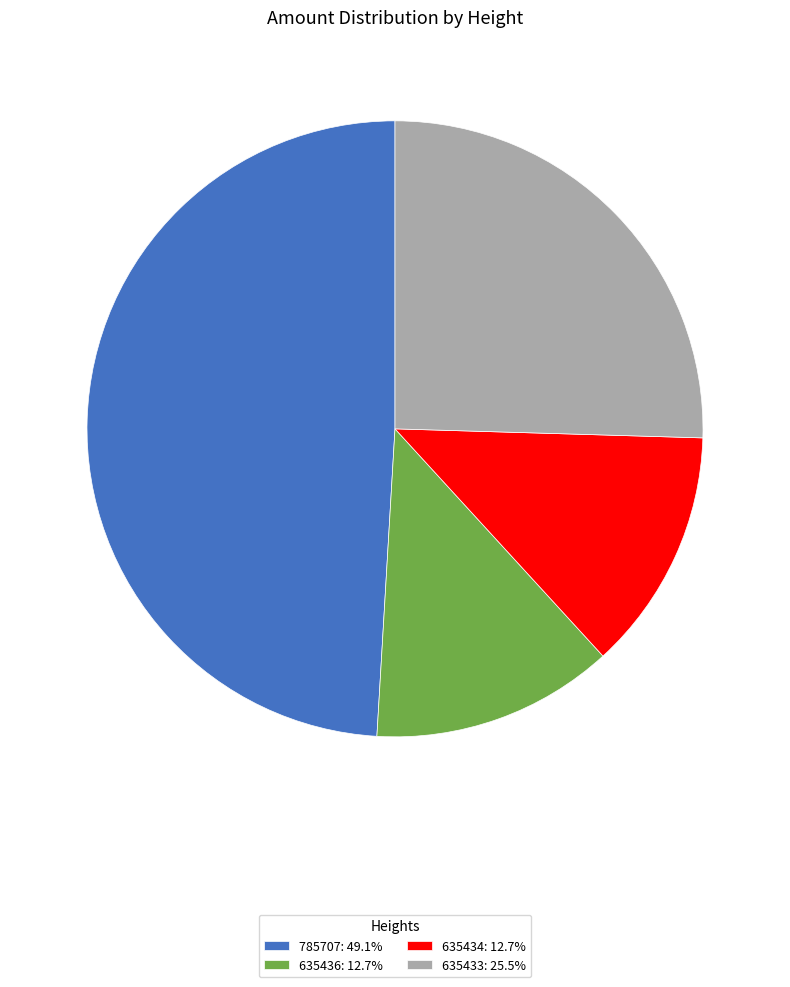

What is the largest slice in the pie chart?

785707